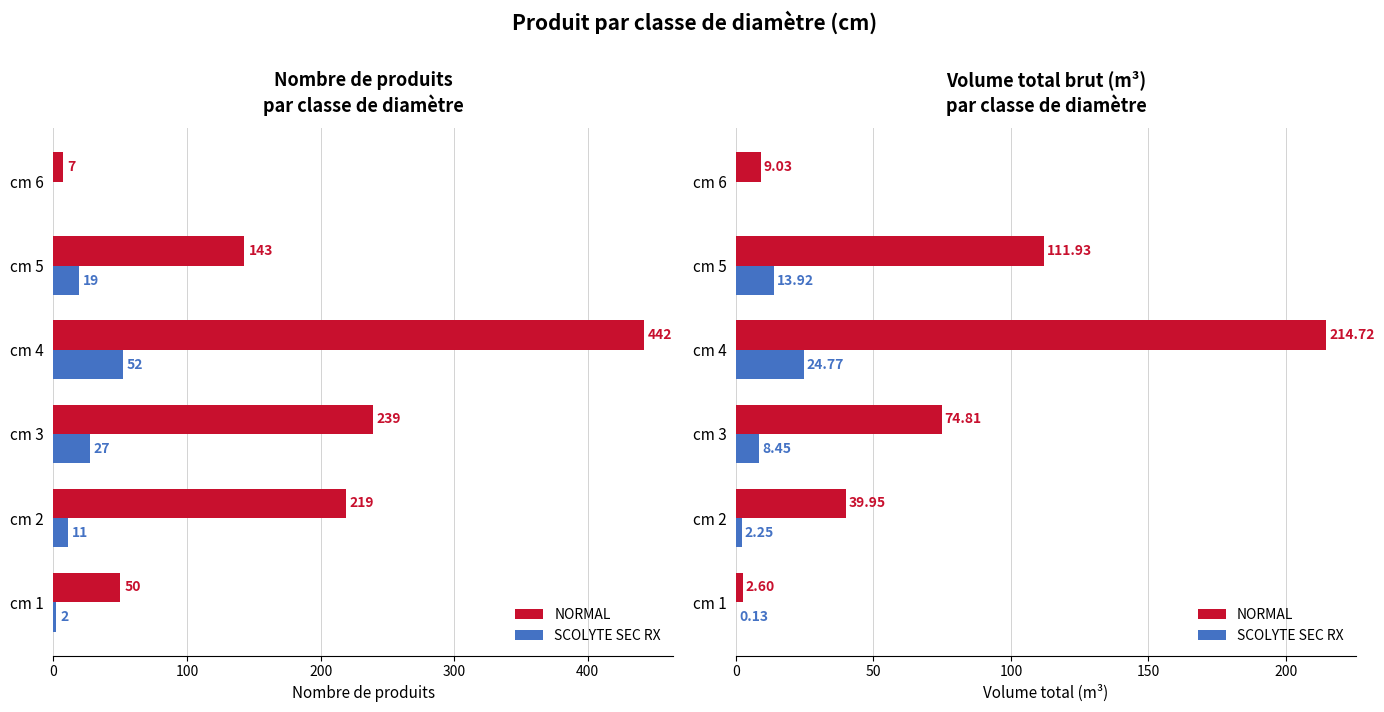

How many values in the NORMAL series are below 74?

3